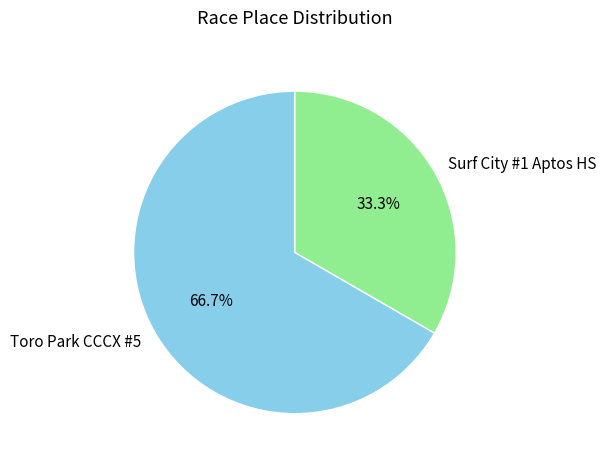

Combined, what portion of the pie is Surf City #1 Aptos HS and Toro Park CCCX #5?

100.0%